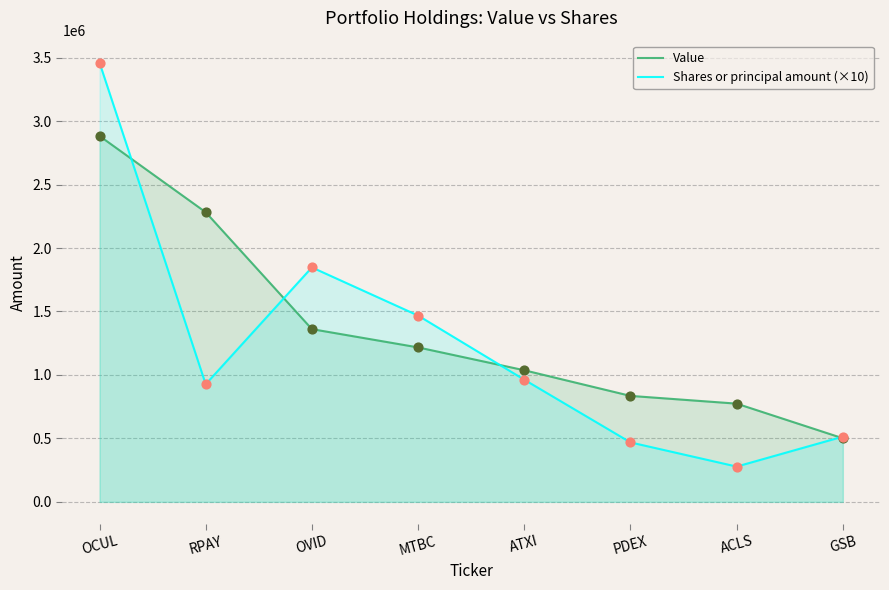

At which category is the sum across all series the highest?

OCUL